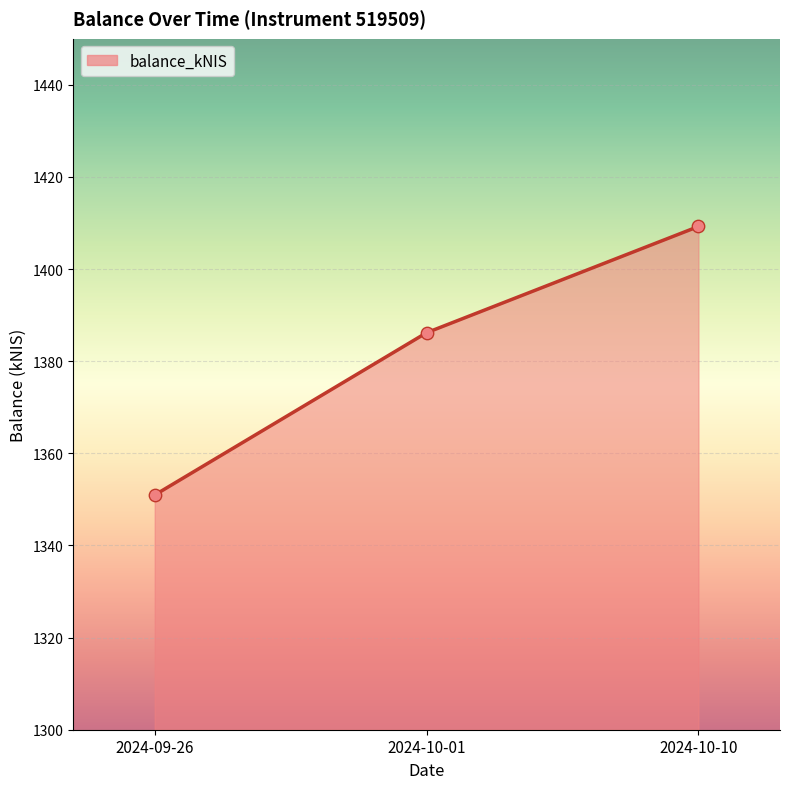

Which has a higher value, 2024-10-10 or 2024-10-01?

2024-10-10